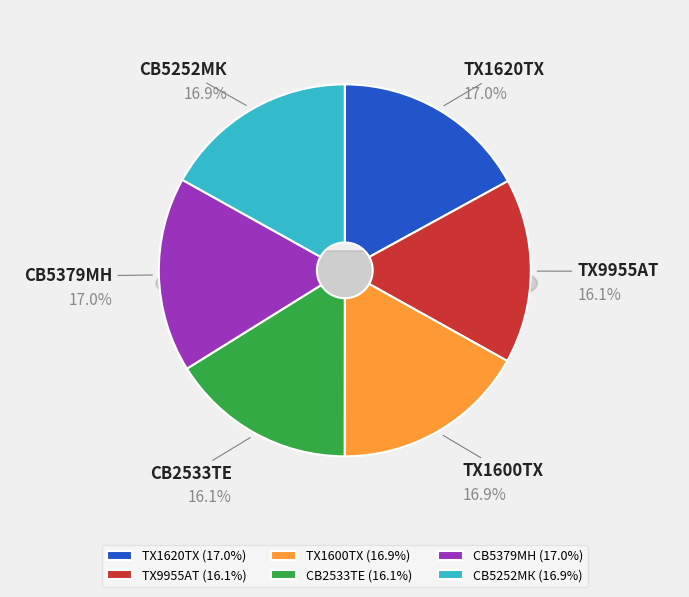

Which category has the biggest portion of the pie?

ТХ1620ТХ